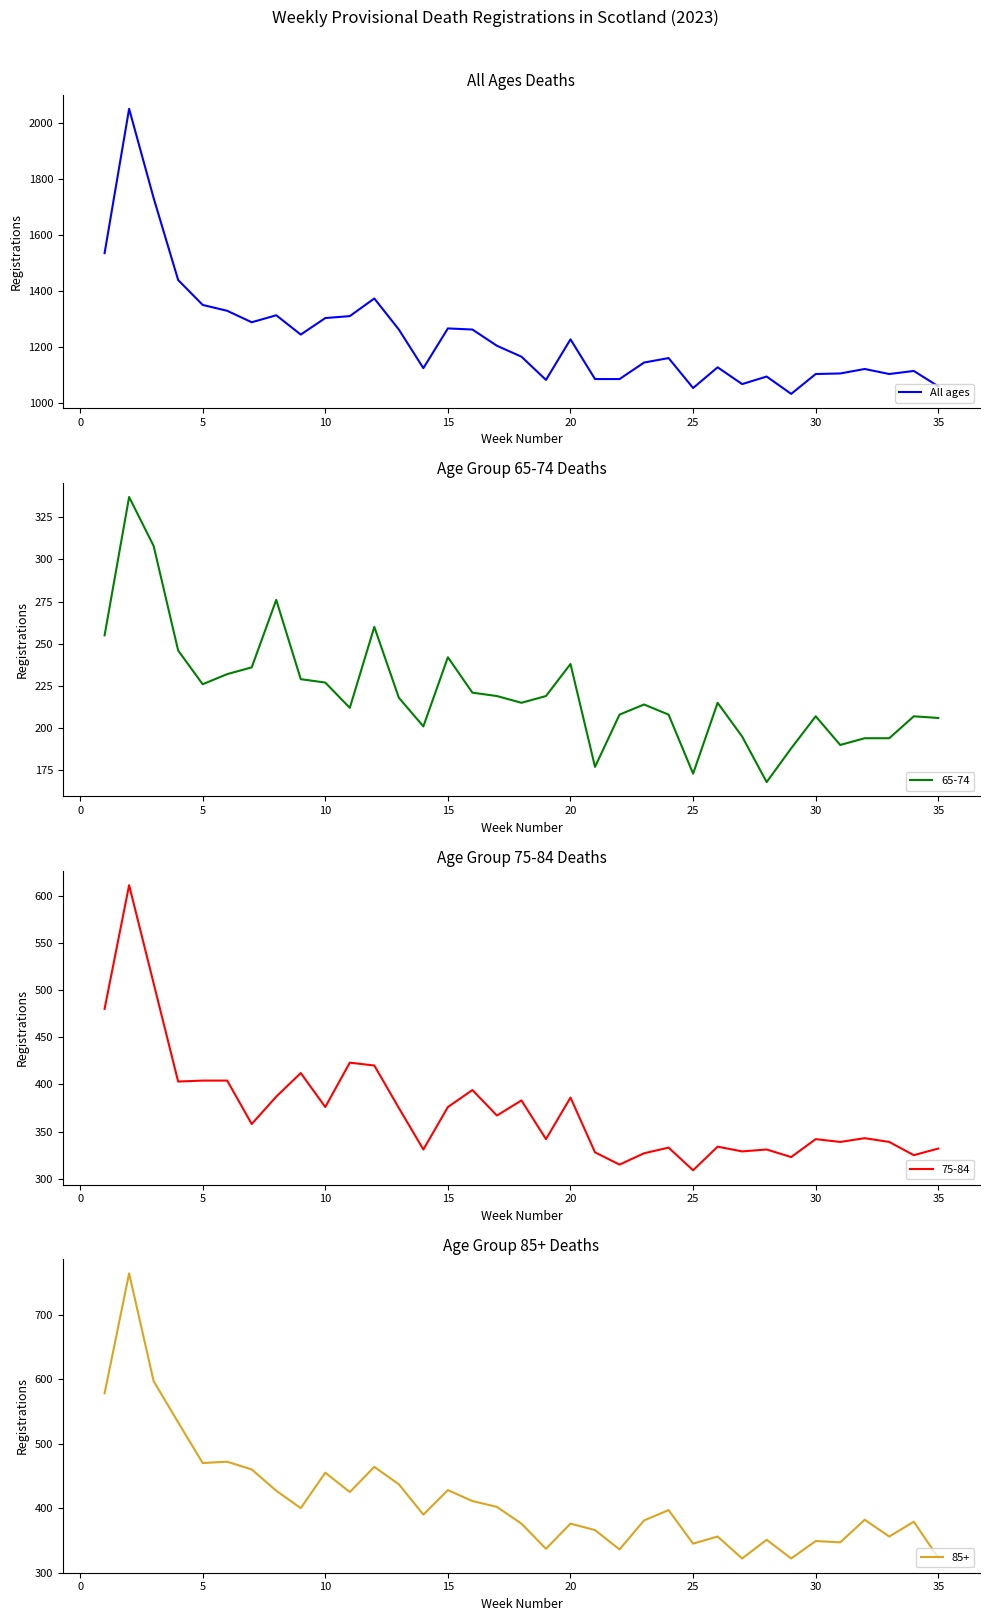

What is the difference between the maximum and minimum values?

1019